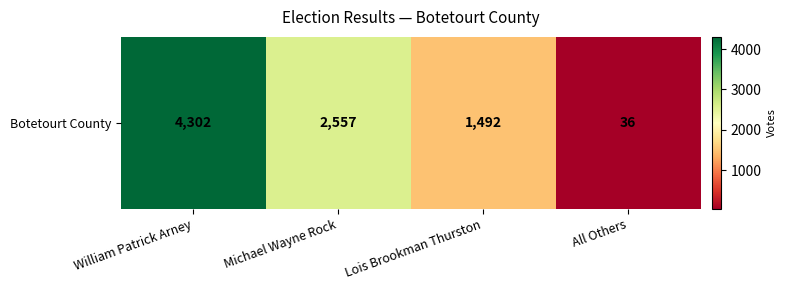

Count the number of categories in the chart.

4